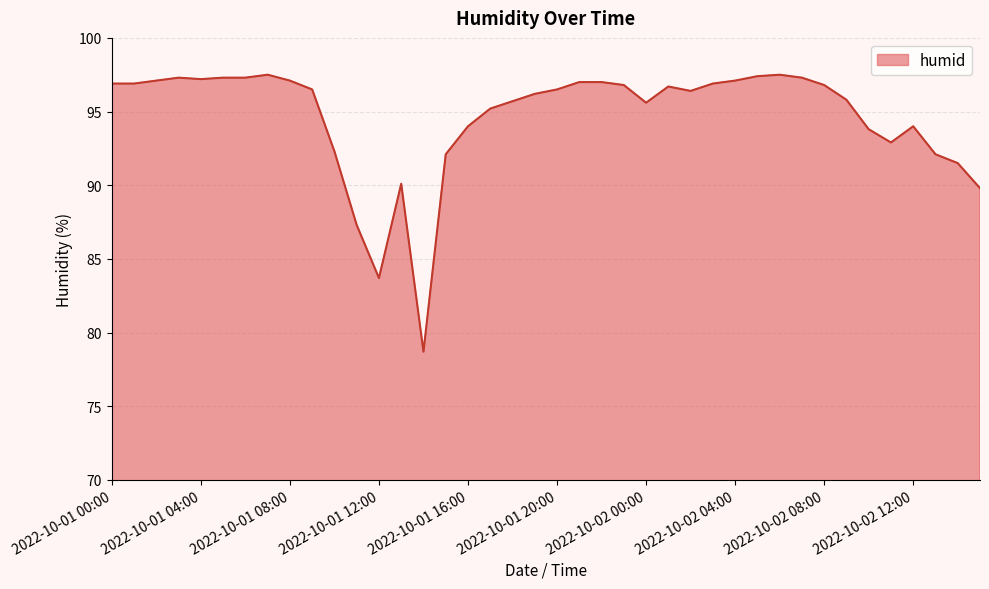

What is the maximum value shown in the chart?

97.5